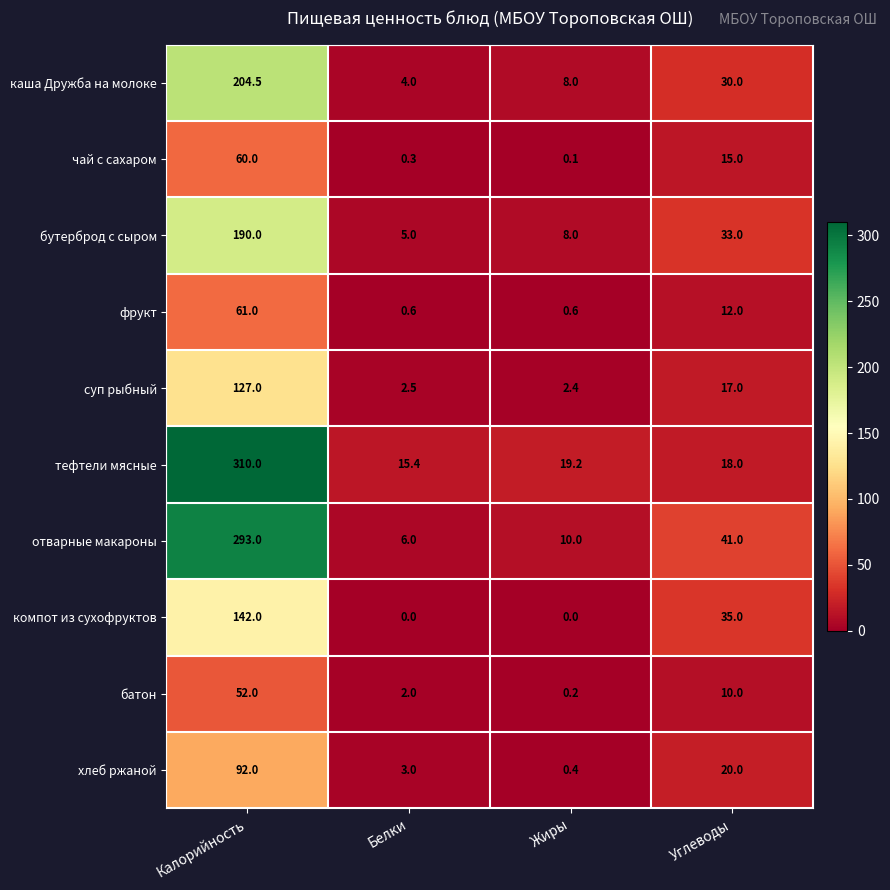

What is the spread (max minus min) of values at Белки?

15.4